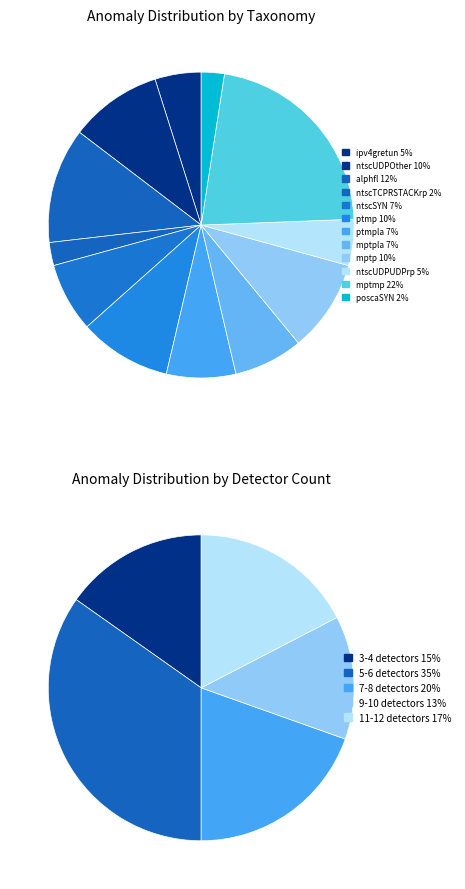

Which category has the smallest portion of the pie?

ntscTCPRSTACKrp